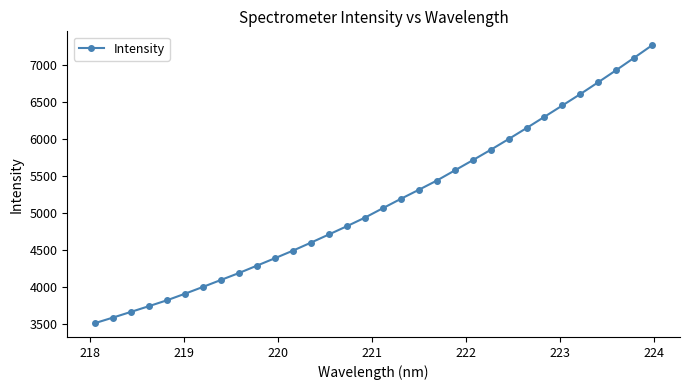

What is the value of the 15th point from the left?

4819.6